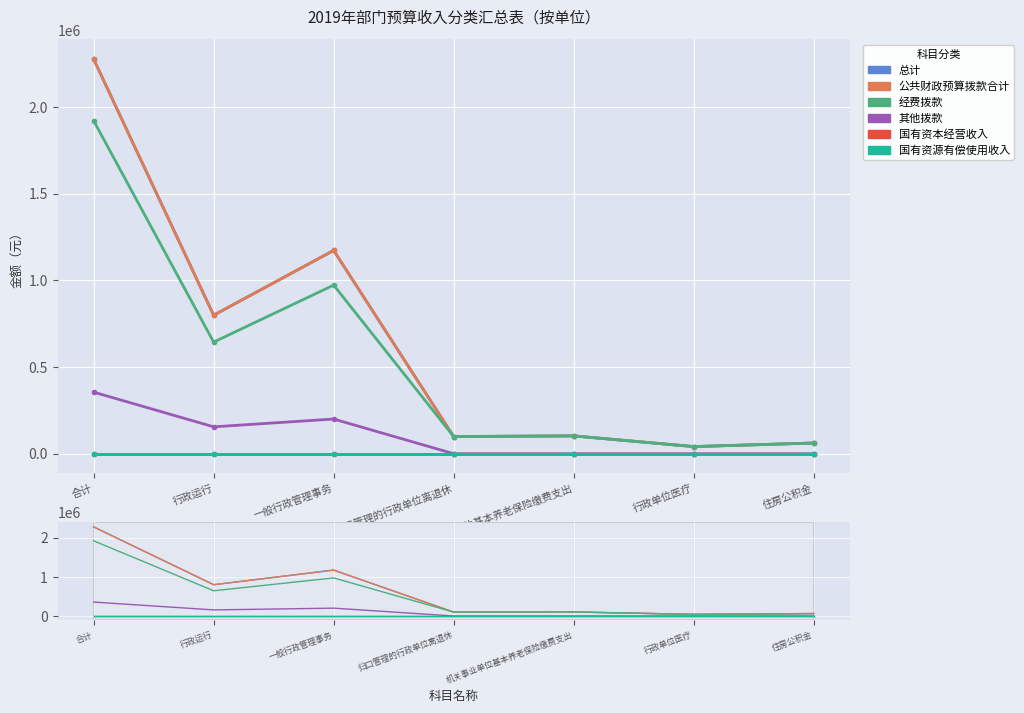

What is the label of the 5th point from the left?

机关事业单位基本养老保险缴费支出